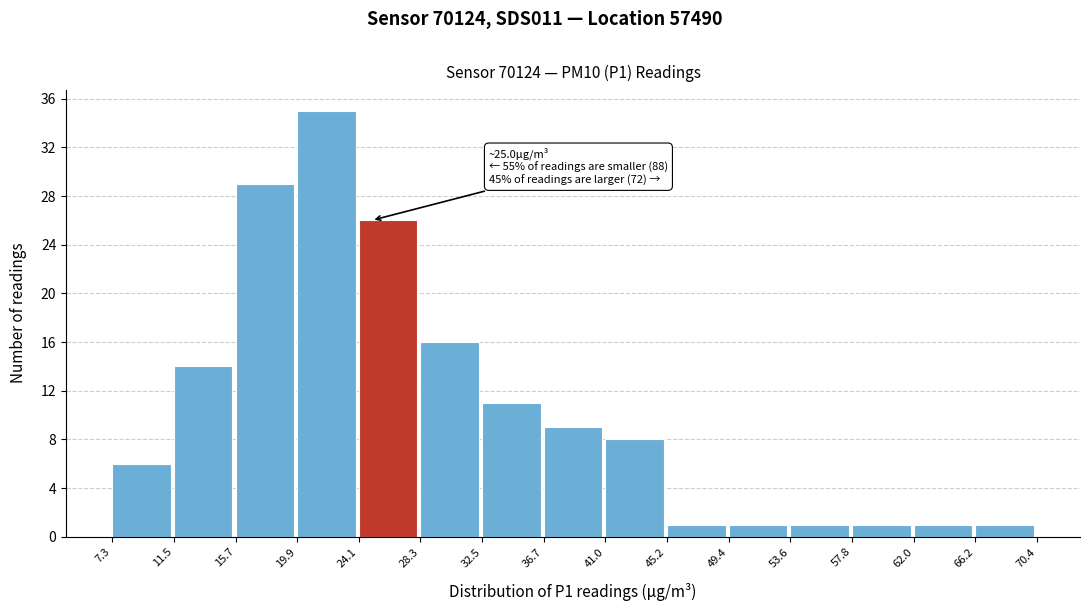

Which range on the x-axis has the tallest bar?

19.9 to 24.1